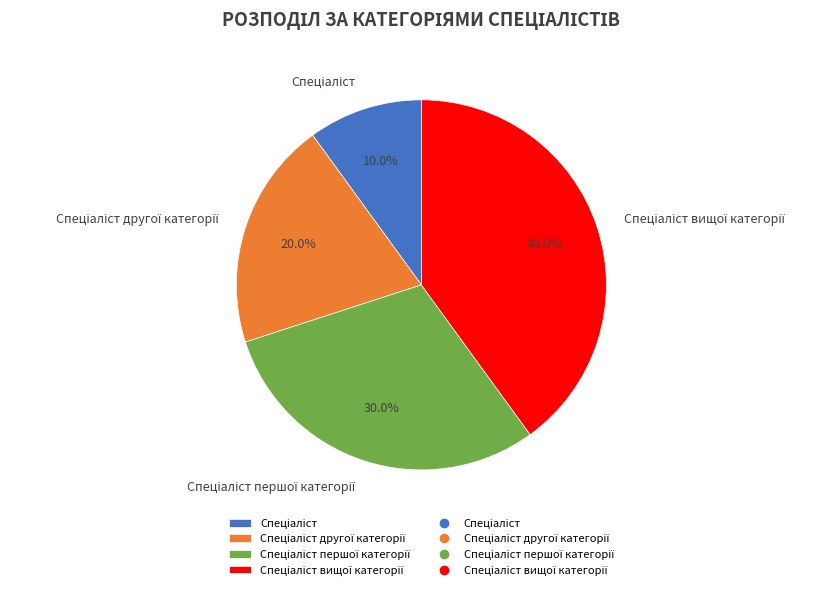

Count the number of slices in the pie.

4